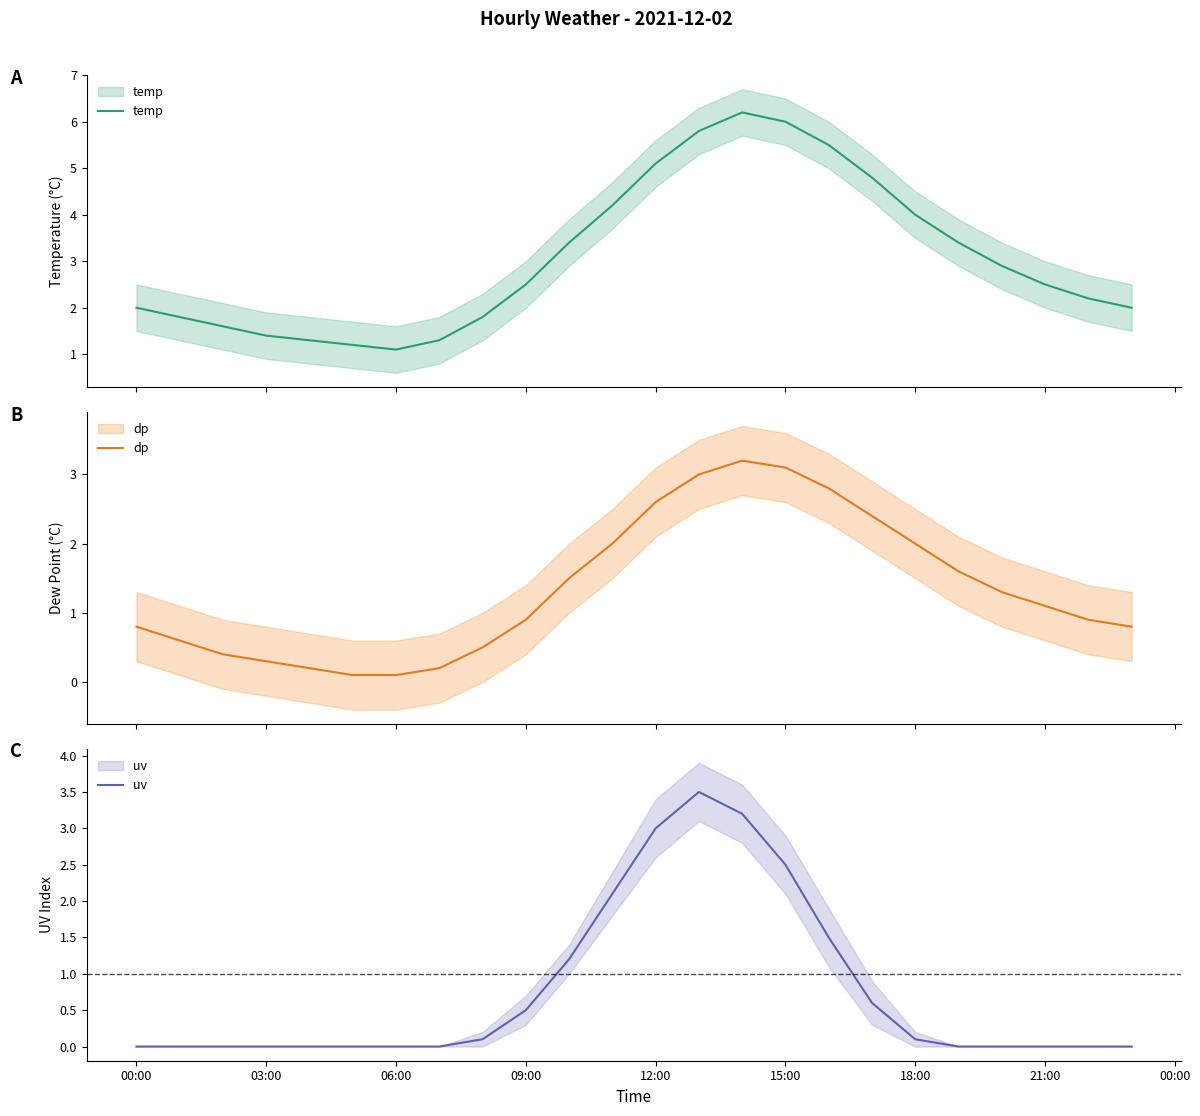

Does the chart display data point markers on the line(s)?

No